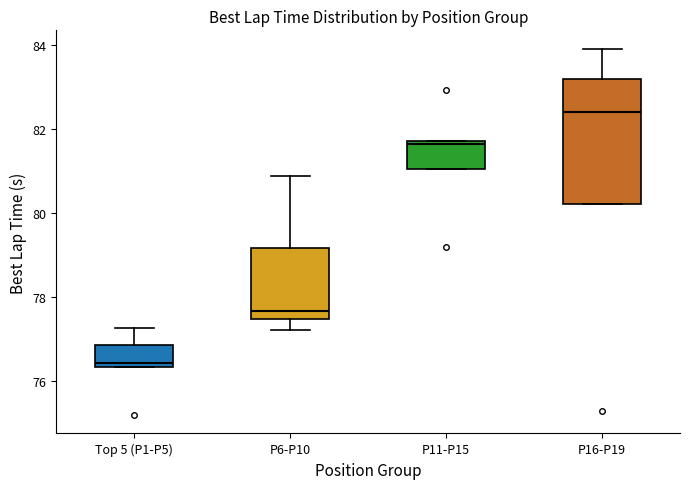

Which box has the lowest median line?

Top 5 (P1-P5)